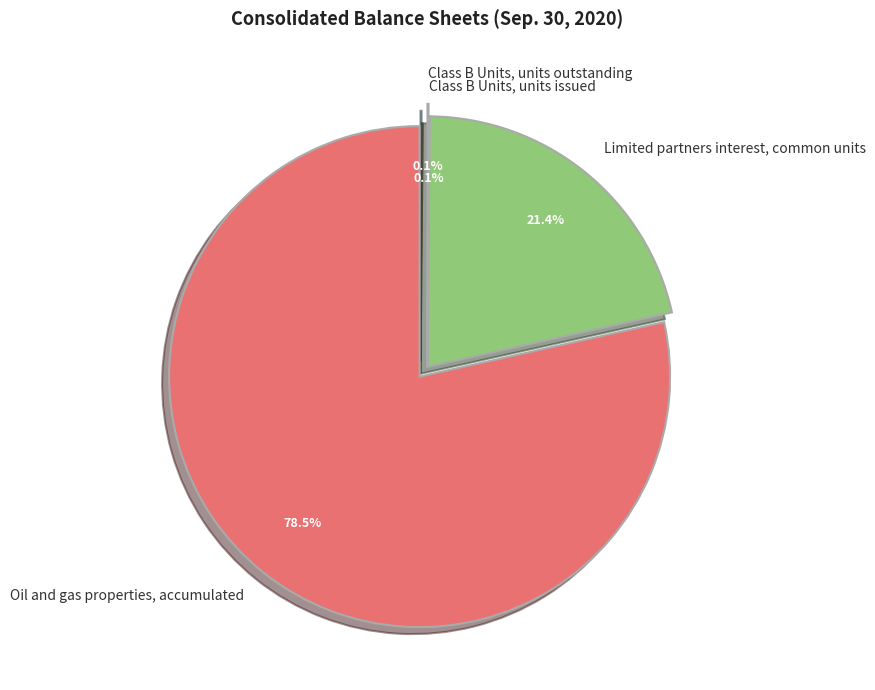

What percentage is the Limited partners interest, common units slice, to the nearest percent?

21%